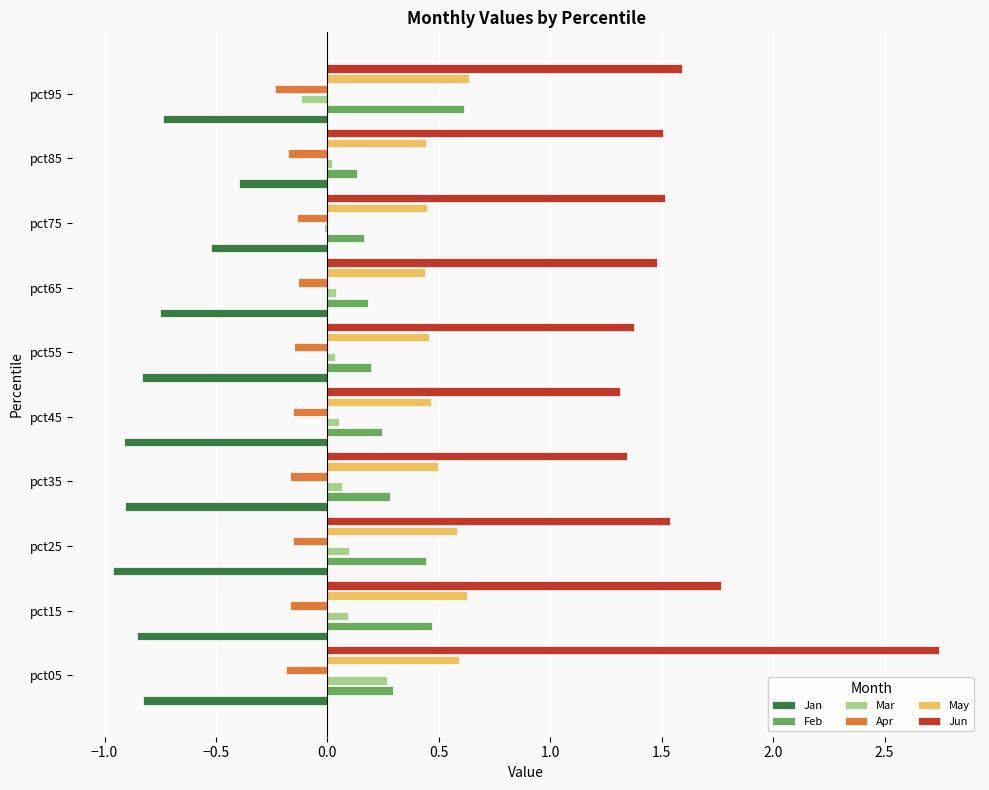

Is the value of Apr at pct65 greater than the value of Feb at pct25?

No